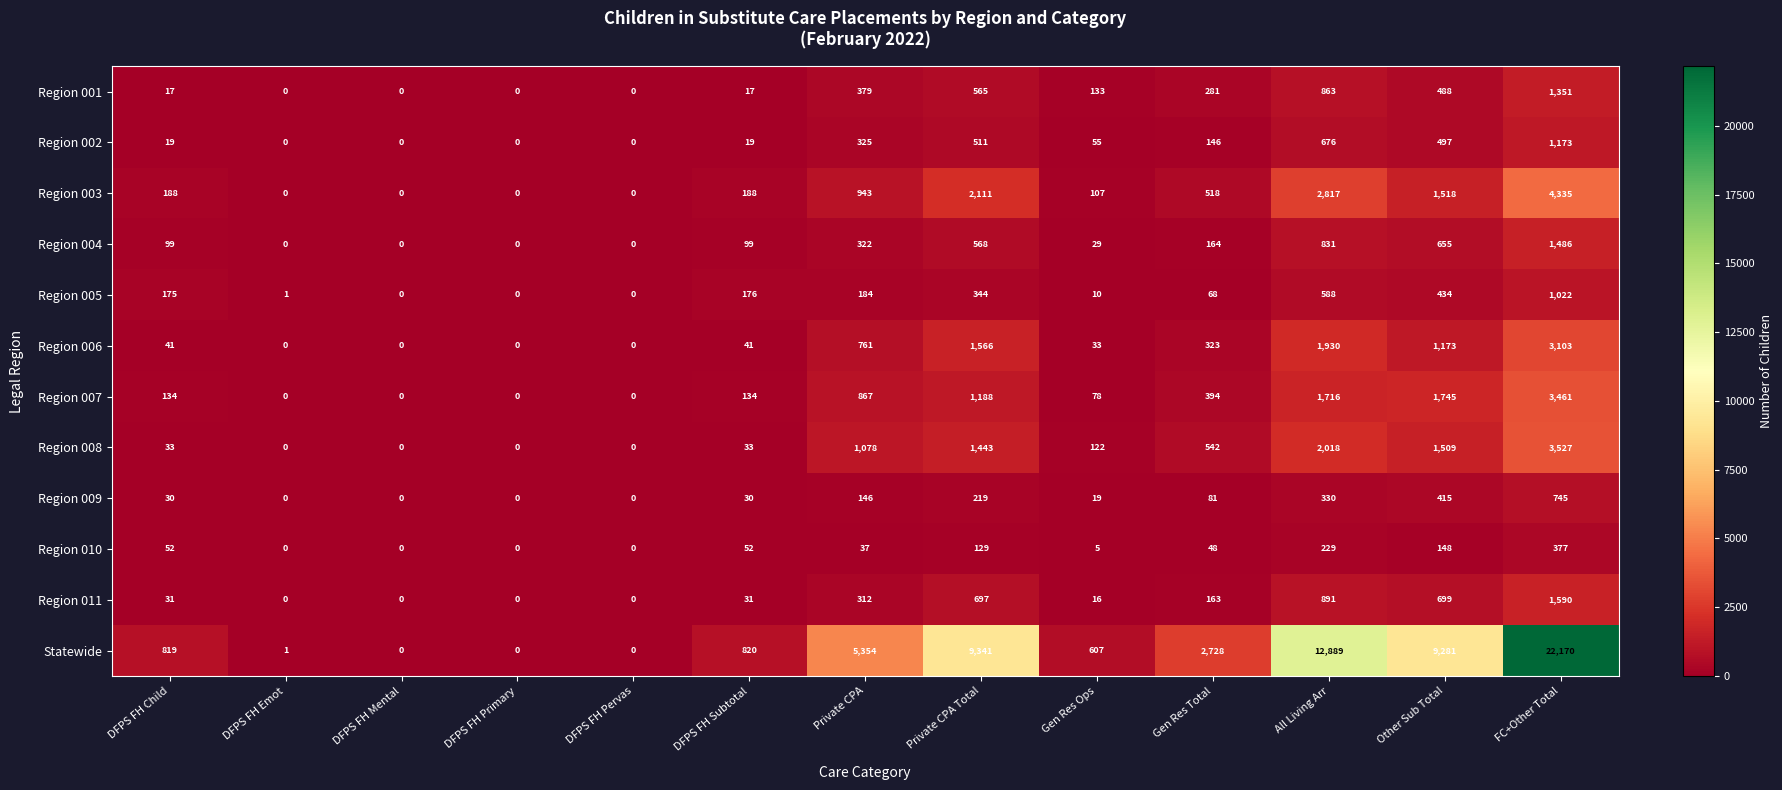

True or false: Region 003 has a value of 4188 at All Living Arr.

False